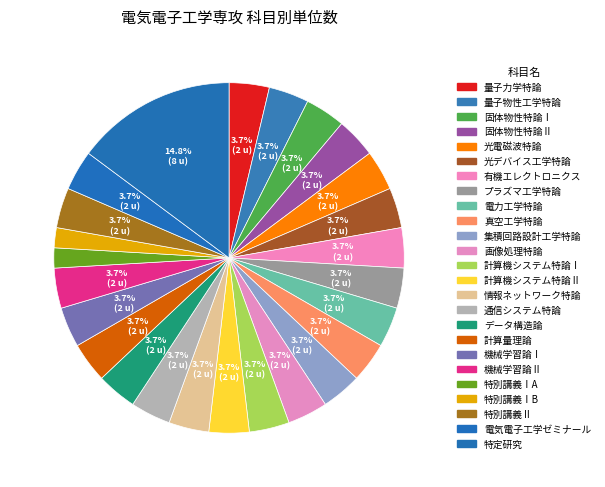

Rank the categories by value from lowest to highest.

特別講義ⅠA, 特別講義ⅠB, 量子力学特論, 量子物性工学特論, 固体物性特論Ⅰ, 固体物性特論Ⅱ, 光電磁波特論, 光デバイス工学特論, 有機エレクトロニクス, プラズマ工学特論, 電力工学特論, 真空工学特論, 集積回路設計工学特論, 画像処理特論, 計算機システム特論Ⅰ, 計算機システム特論Ⅱ, 情報ネットワーク特論, 通信システム特論, データ構造論, 計算量理論, 機械学習論Ⅰ, 機械学習論Ⅱ, 特別講義Ⅱ, 電気電子工学ゼミナール, 特定研究